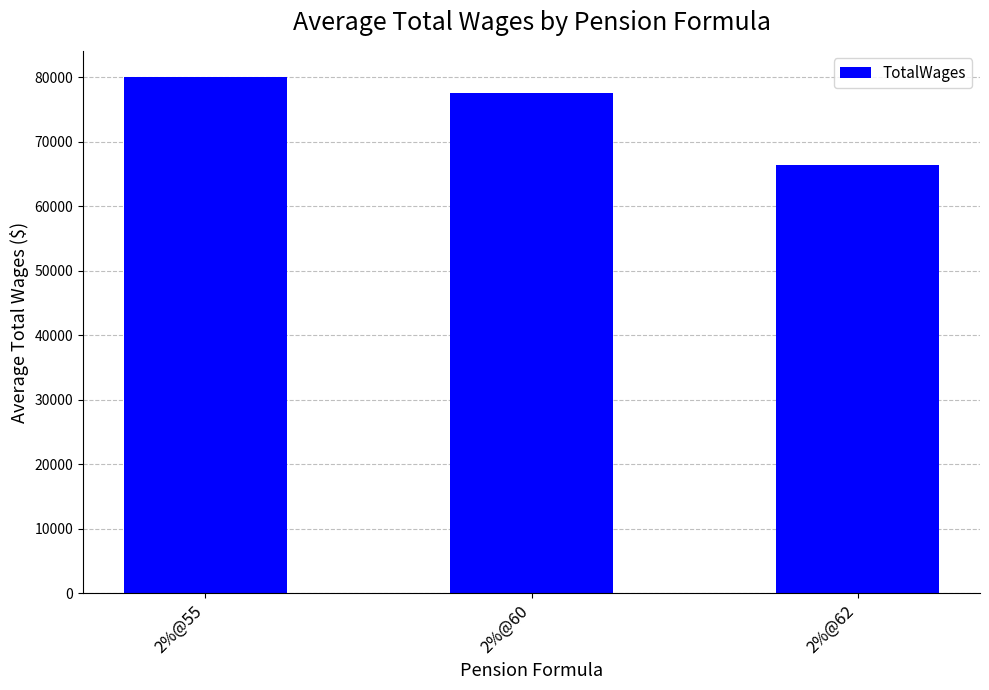

What is the value of the 3rd bar from the left?

66392.0